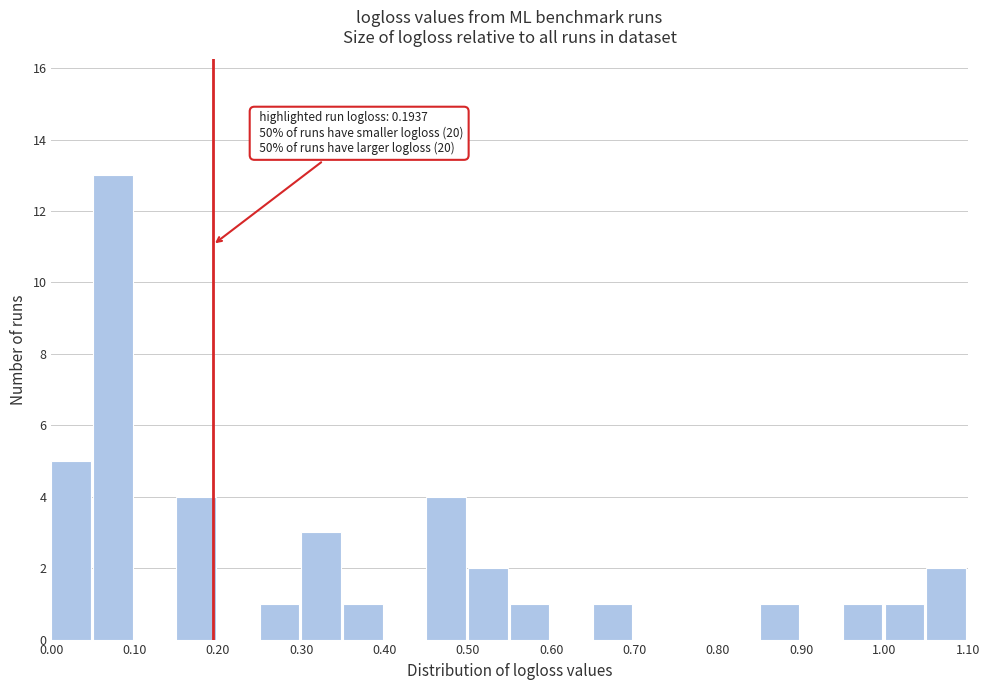

Which range on the x-axis has the tallest bar?

0.05 to 0.10